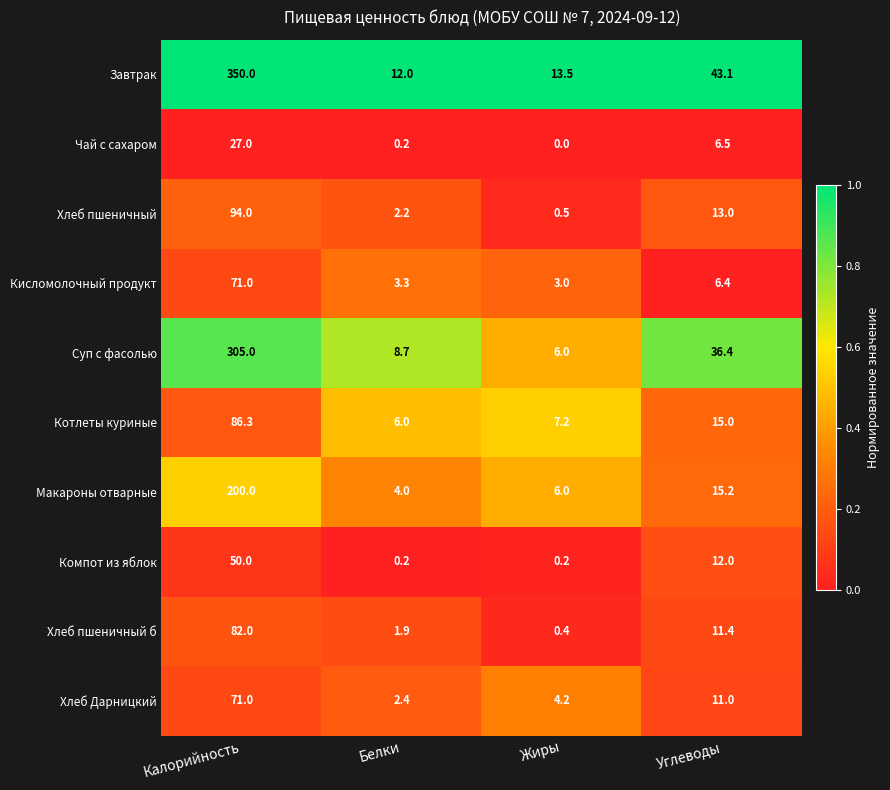

Is it true that Хлеб пшеничный б equals 23.3 at Калорийность?

False